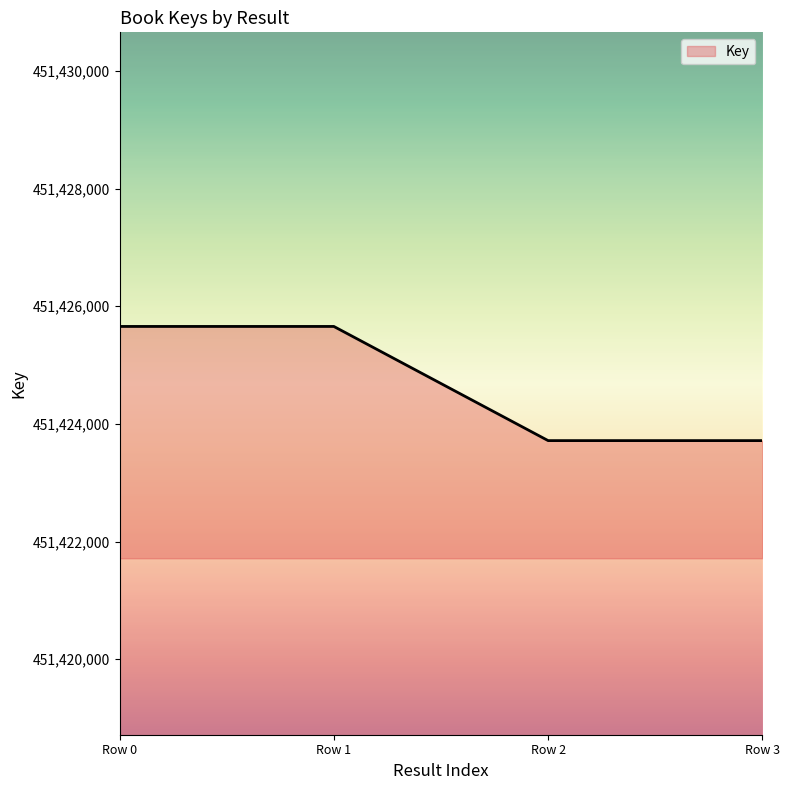

True or false: the data has more than 1 interior local peaks.

False